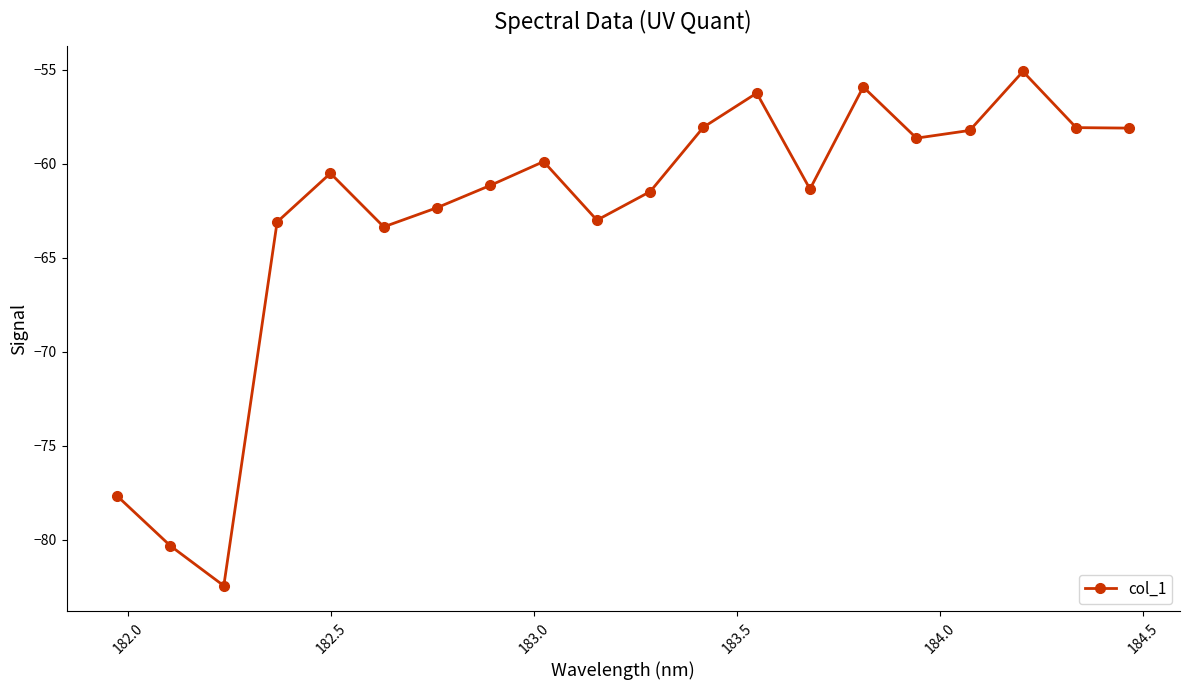

What is the difference between the maximum and minimum values?

27.4